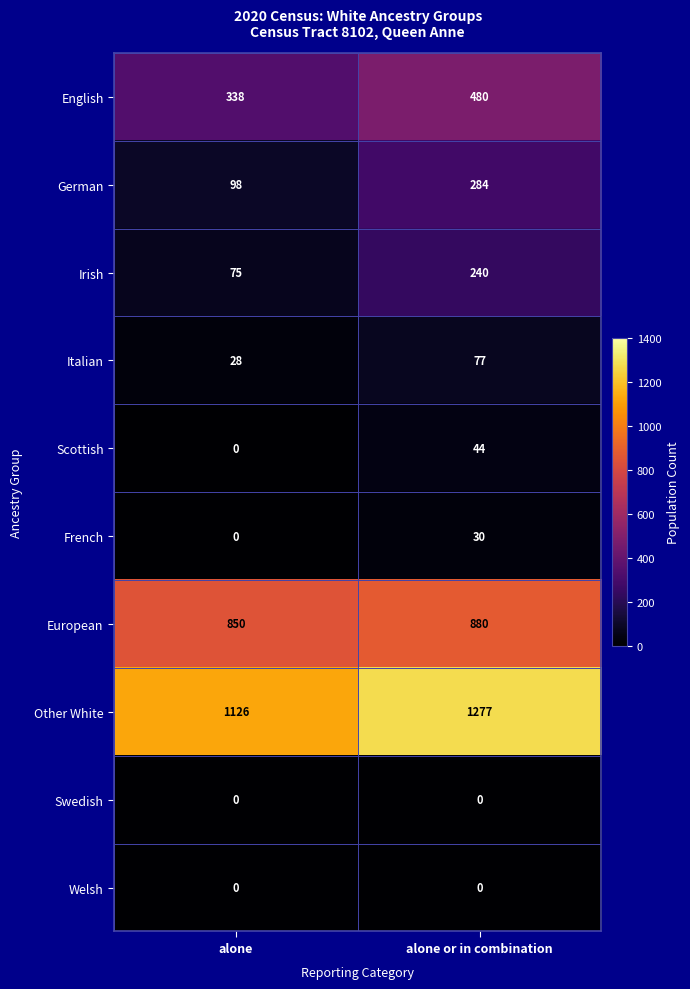

What is the sum of all European values?

1730